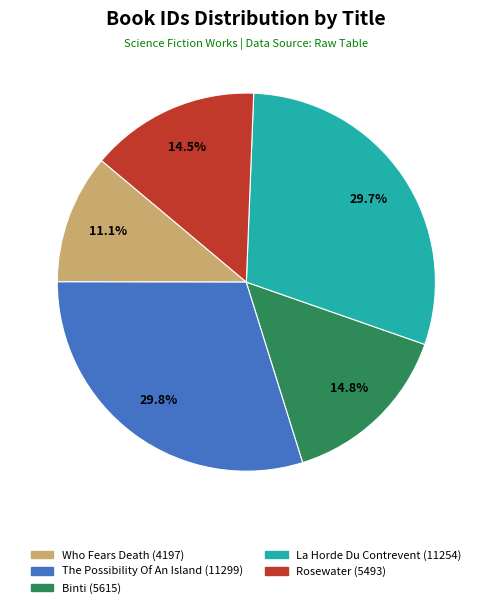

Which slice is the smallest?

Who Fears Death (4197)